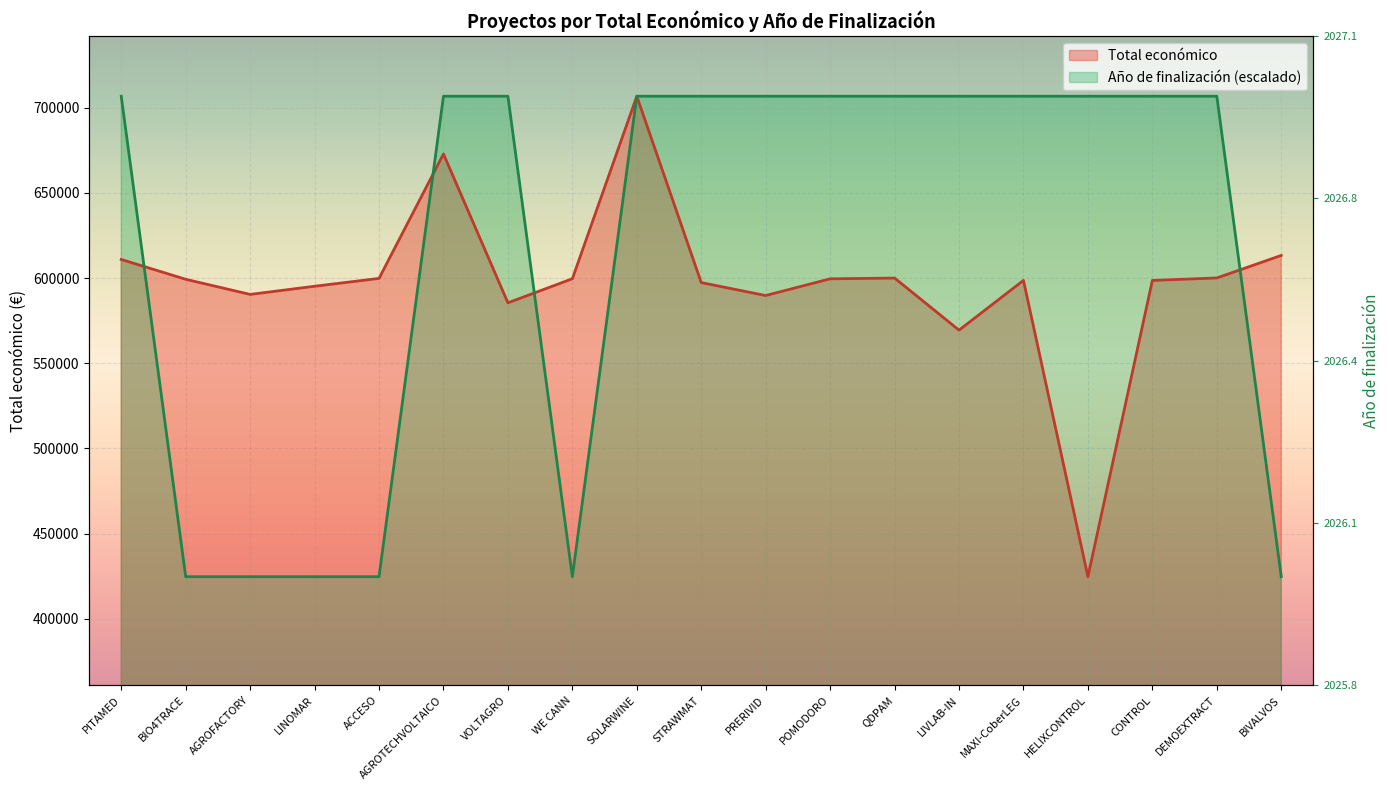

Which series changed the most between ACCESO and HELIXCONTROL?

Año de finalización